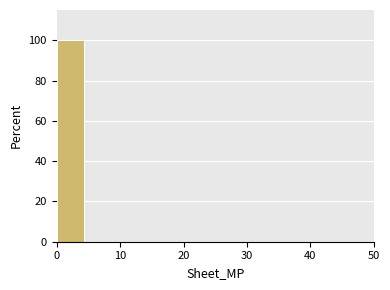

Reading left to right, list every bar in this chart as the range it spans on the x-axis followed by its height. The values are not printed on the chart, so give them approximately, as read against the axis.

0 to 5: 100
5 to 10: 0
10 to 15: 0
15 to 20: 0
20 to 25: 0
25 to 30: 0
30 to 35: 0
35 to 40: 0
40 to 45: 0
45 to 50: 0